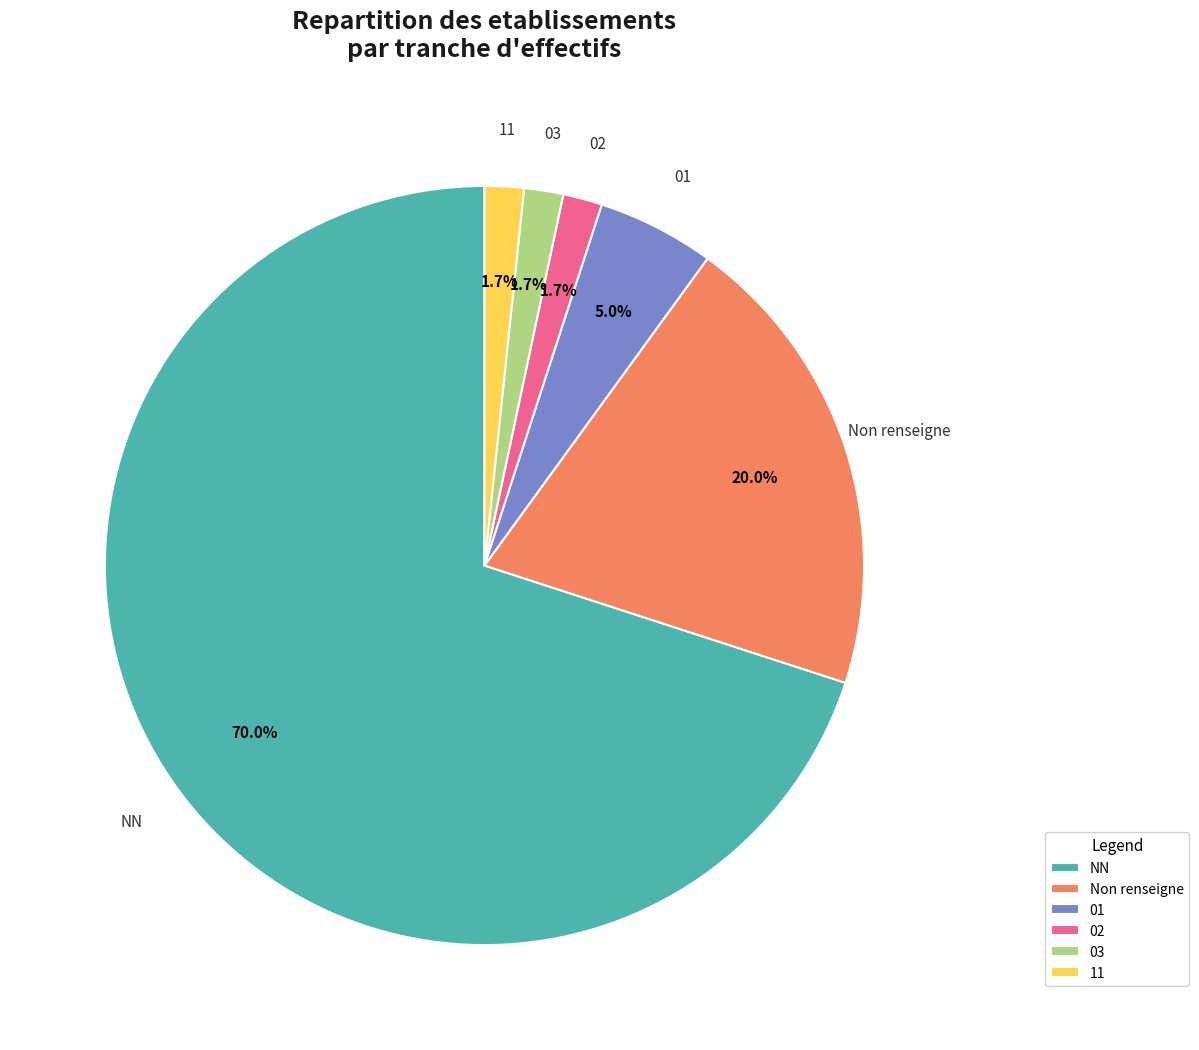

Which category has the biggest portion of the pie?

NN